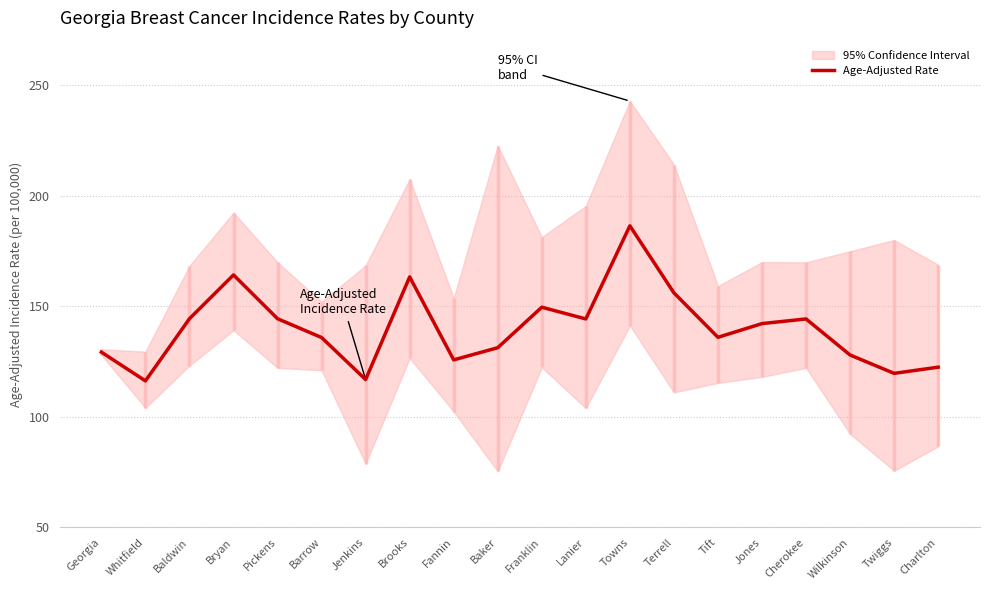

Rank the categories by value from highest to lowest.

Towns, Bryan, Brooks, Terrell, Franklin, Baldwin, Pickens, Lanier, Cherokee, Jones, Tift, Barrow, Baker, Georgia, Wilkinson, Fannin, Charlton, Twiggs, Jenkins, Whitfield